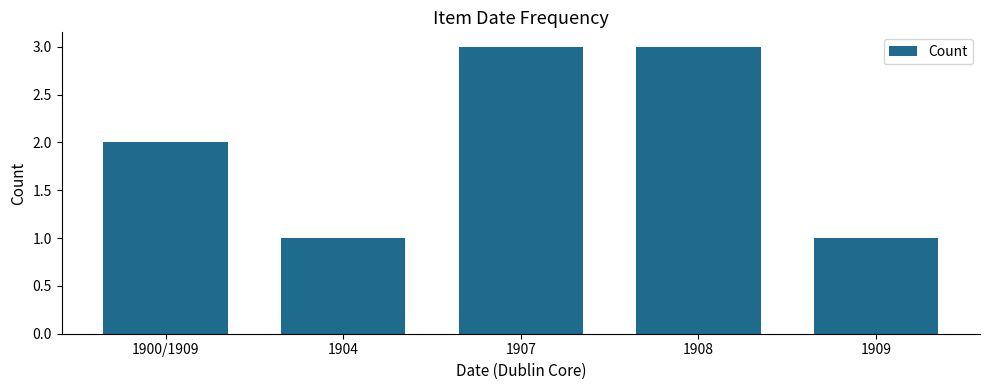

At which label is the value closest to 2?

1900/1909